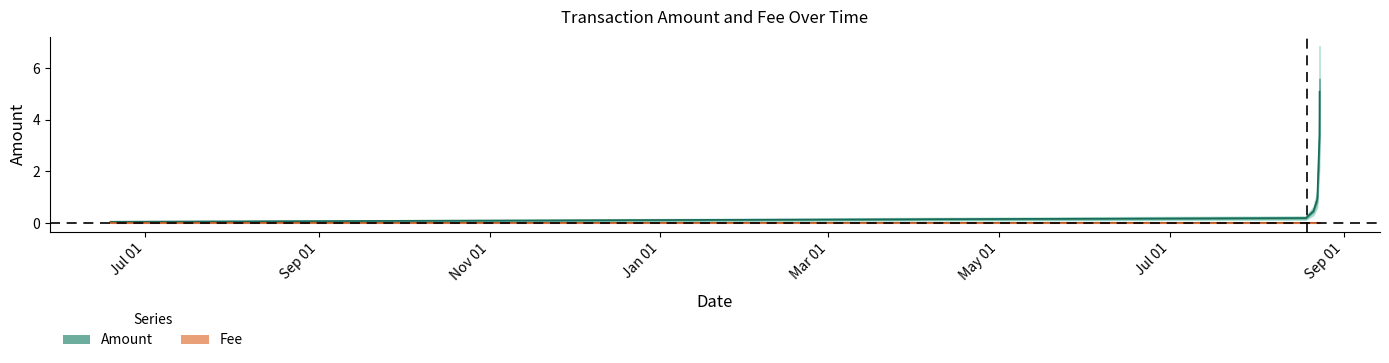

List the series in order of their peak value, lowest first.

Fee, Amount